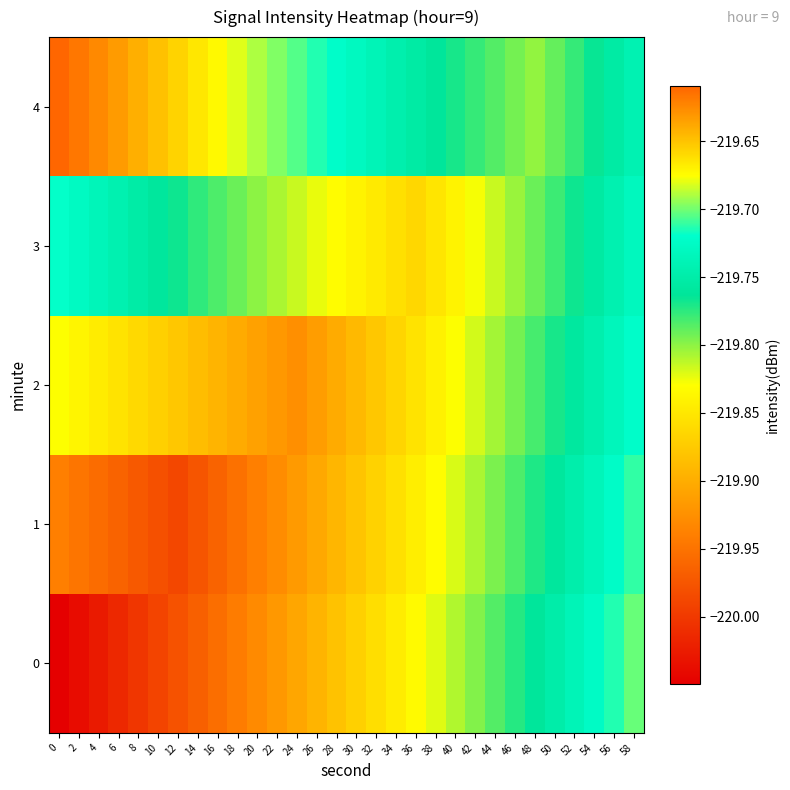

What is the maximum value shown in the chart?

-219.6